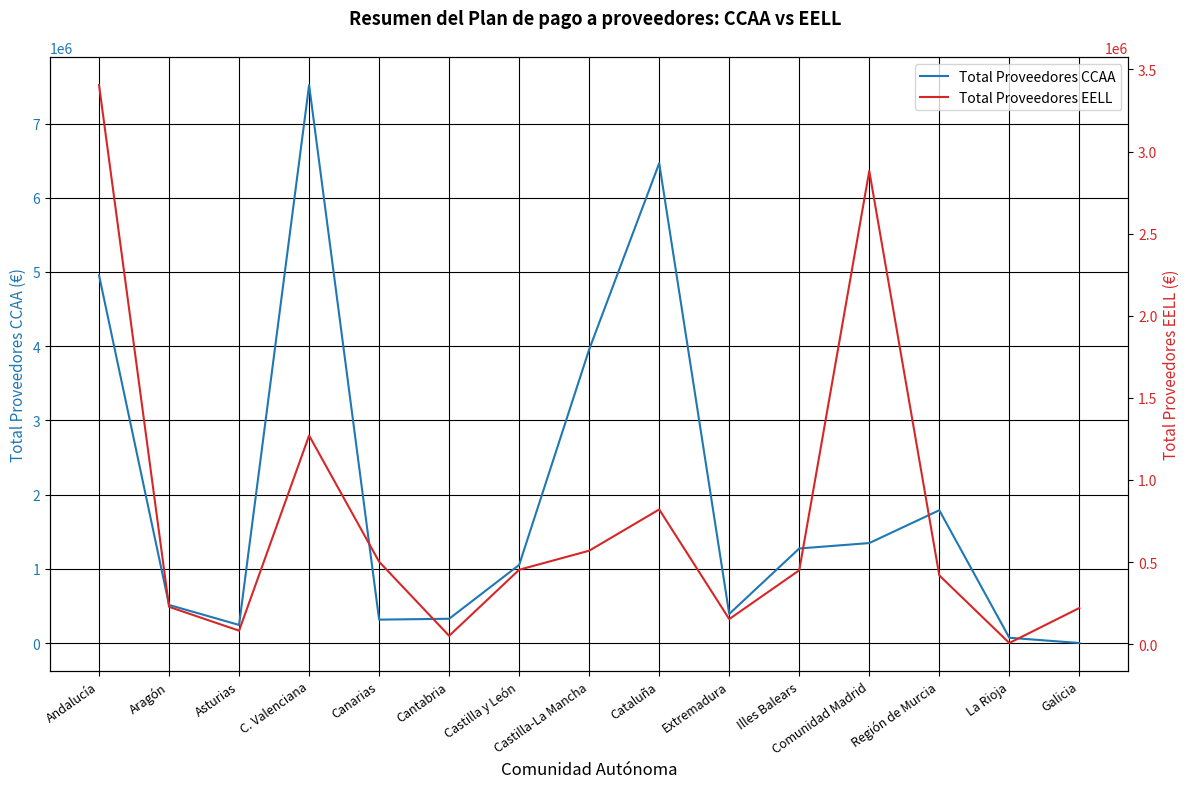

Does the chart have visible grid lines?

Yes